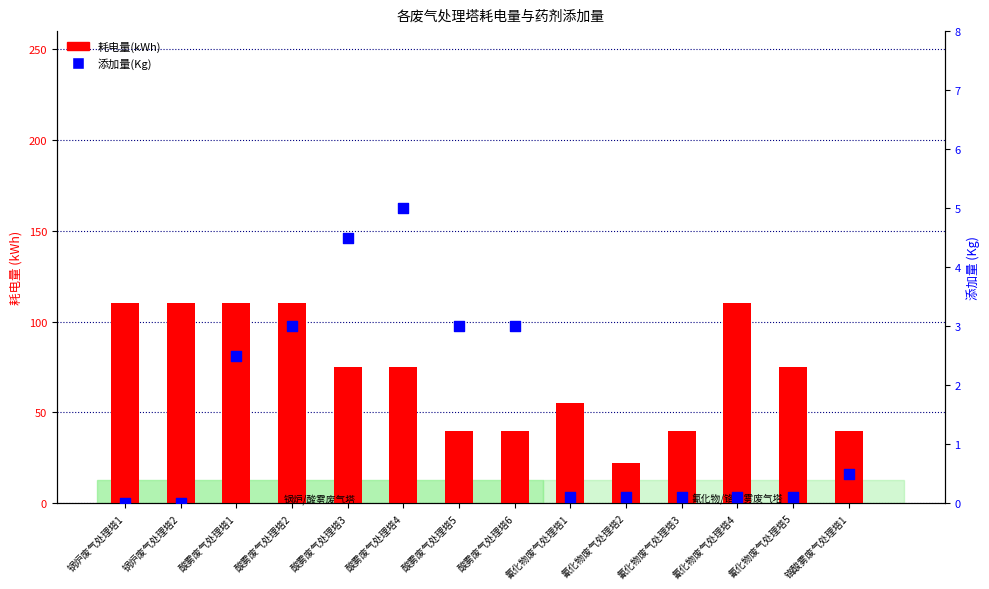

Which series has the widest spread of Y values?

耗电量(kWh)